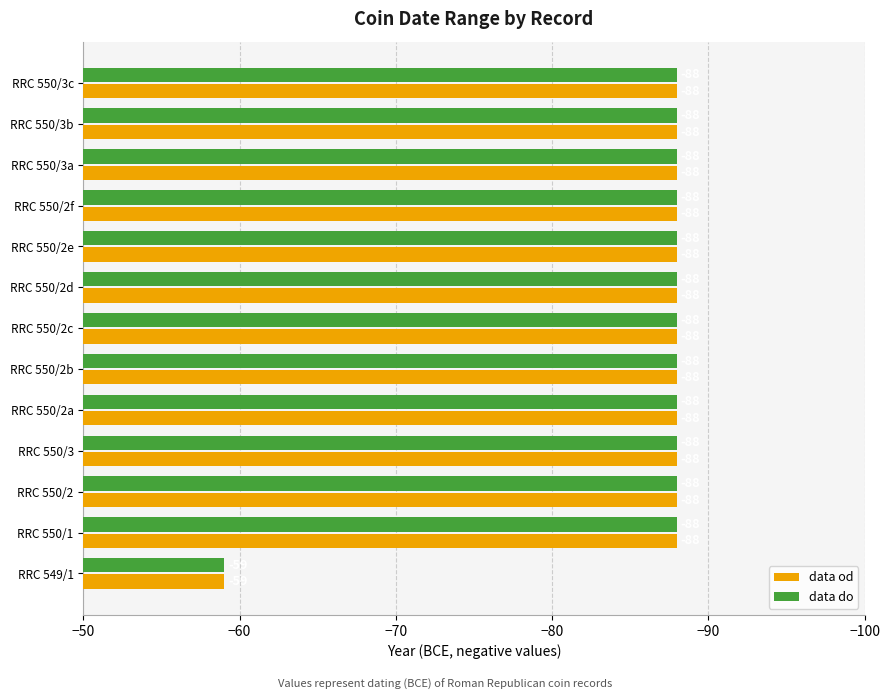

At which category is the sum across all series the highest?

RRC 549/1